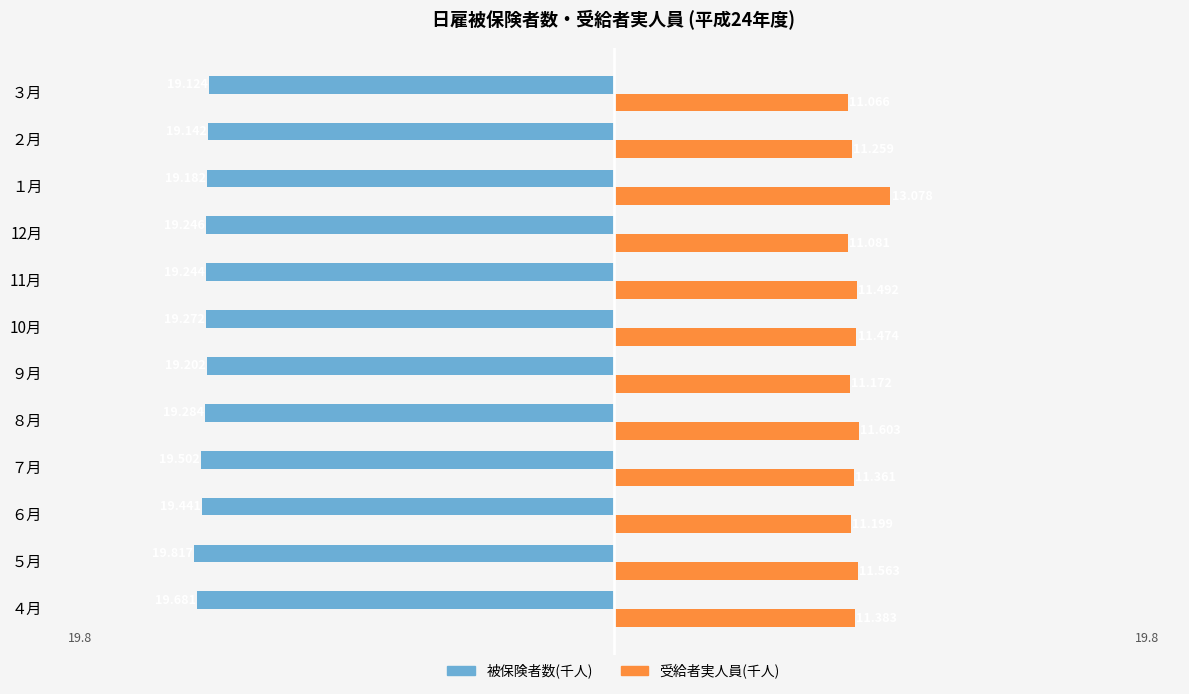

What are all the series names shown in the legend?

被保険者数(千人), 受給者実人員(千人)